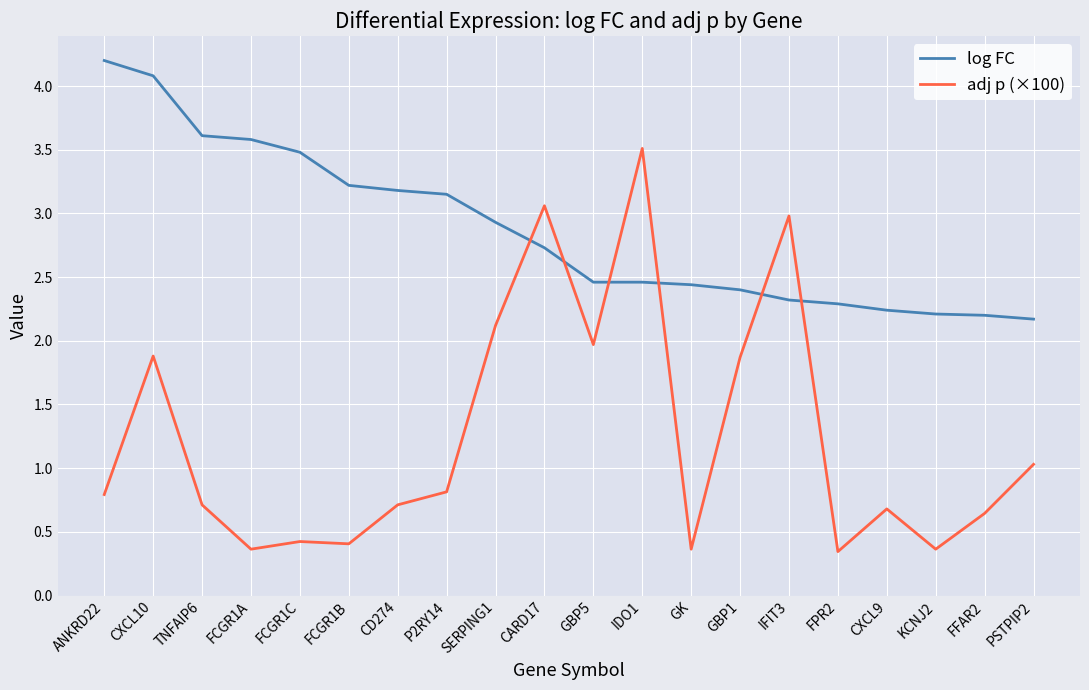

Which series has the widest spread of values?

adj p (×100)